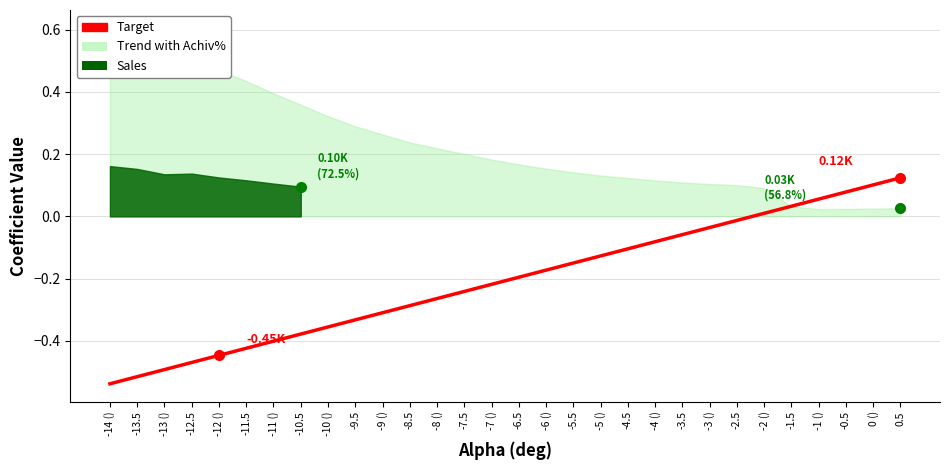

How many data points are above 0?

6